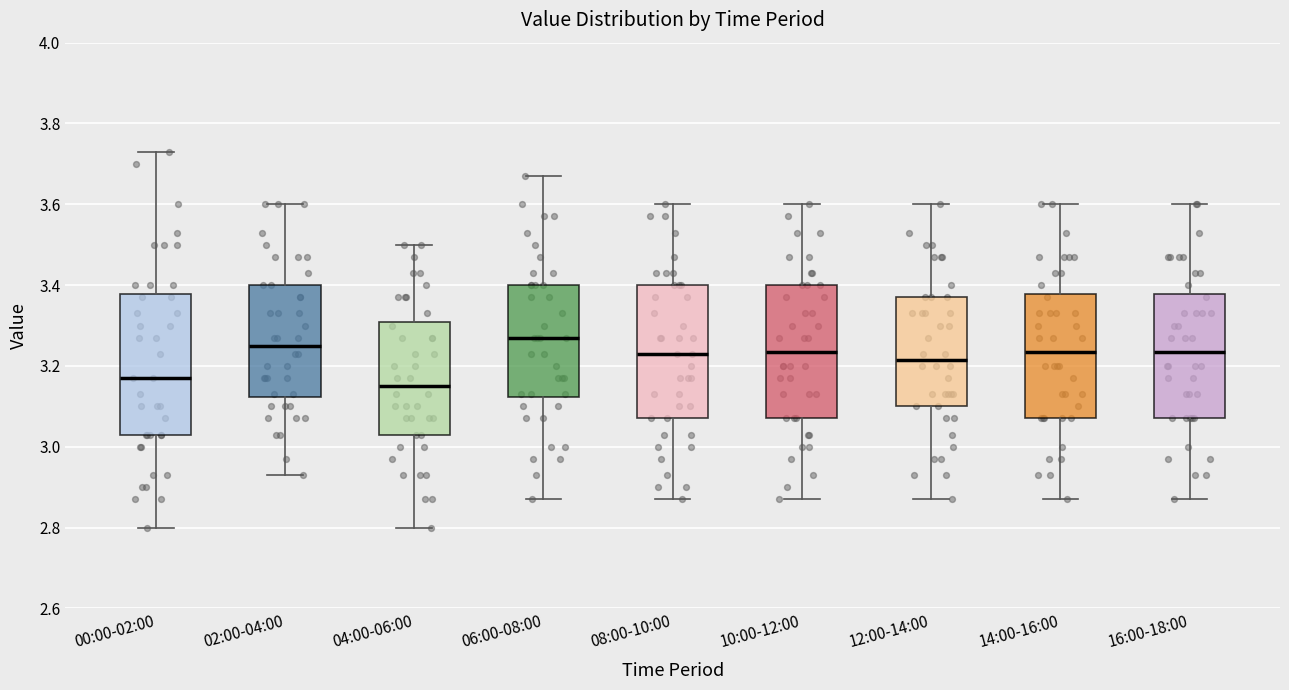

Which box's median line is the lowest?

04:00-06:00